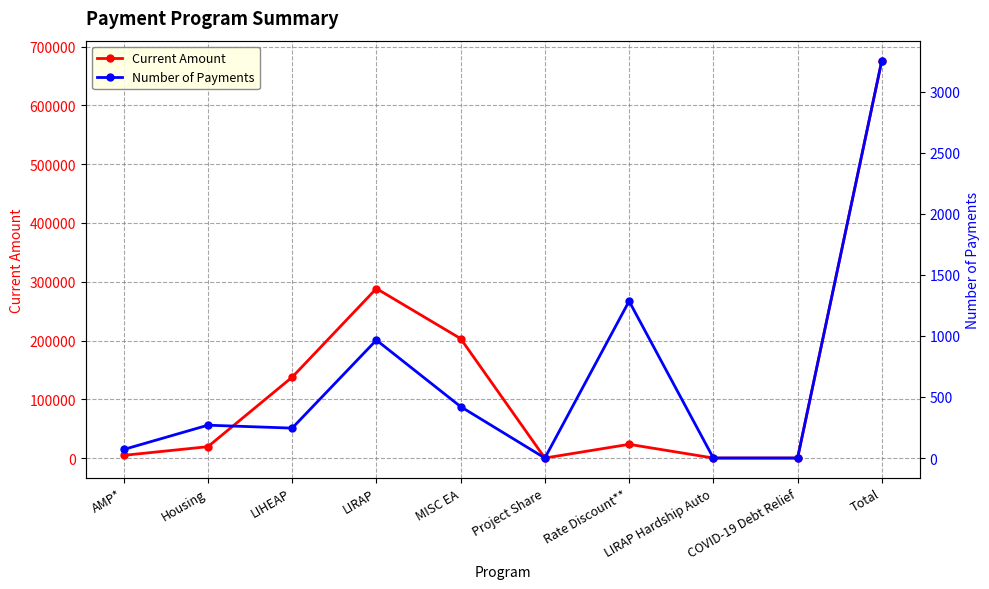

How many interior local valleys does the Number of Payments series have?

2